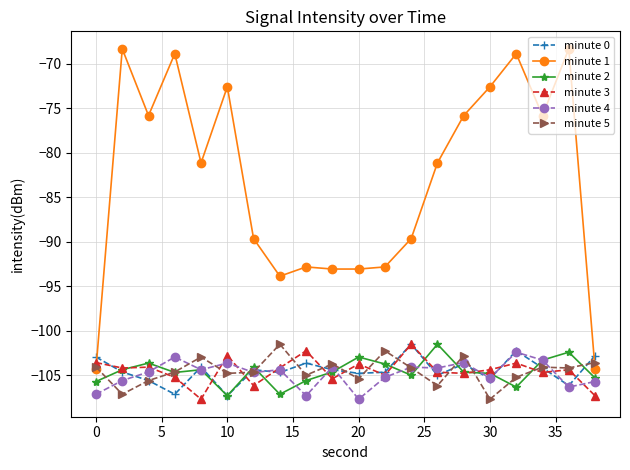

What is the maximum value shown in the chart?

-68.3